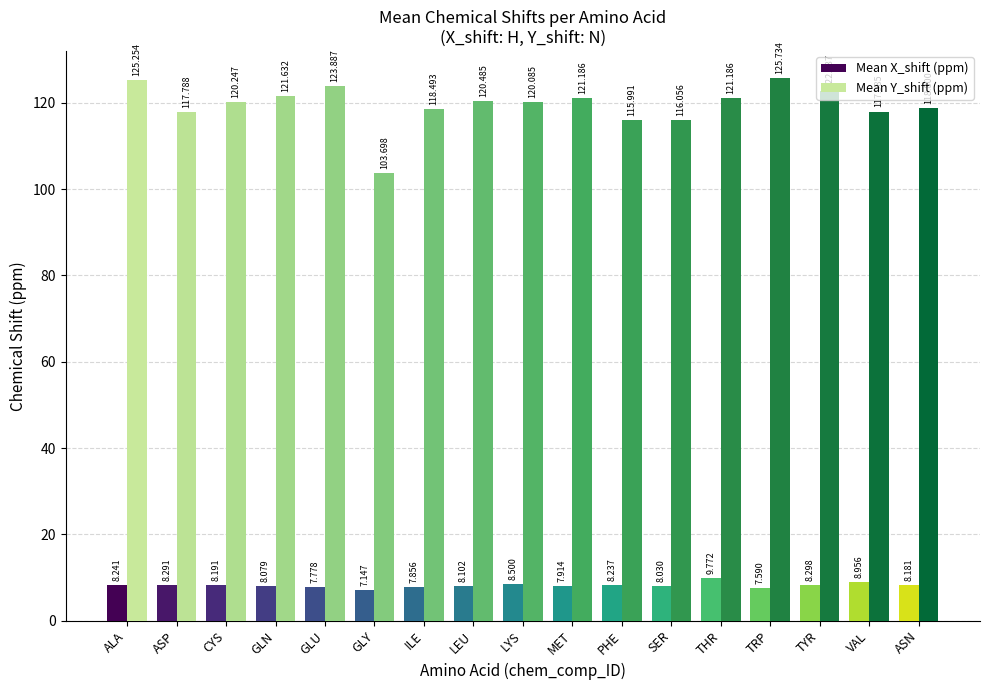

At which label does Mean X_shift (ppm) reach its minimum?

GLY